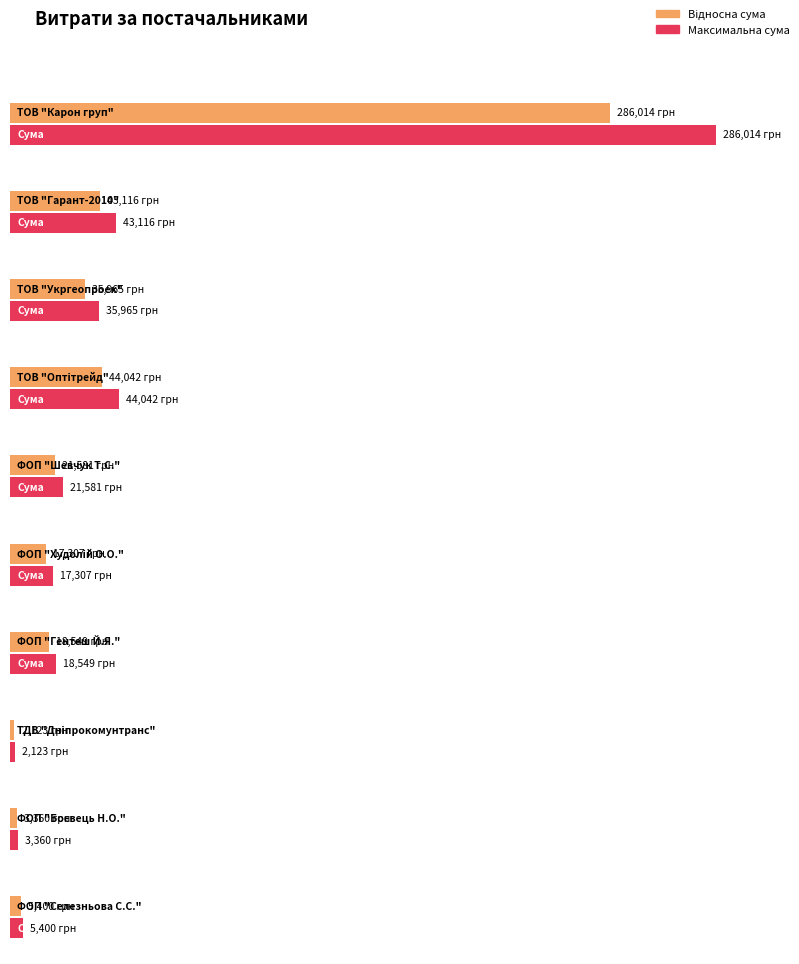

How many categories are shown in the chart?

10